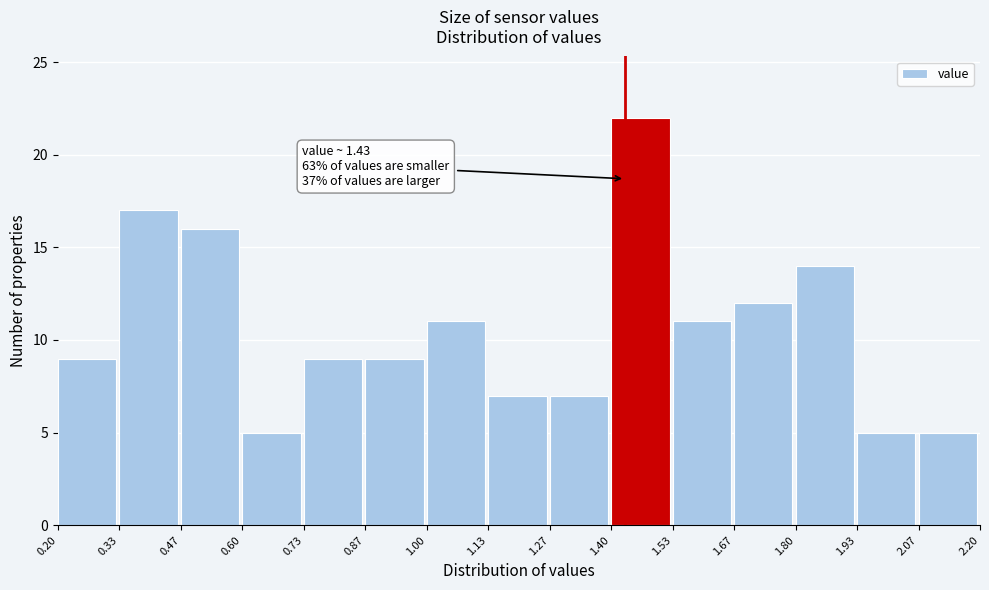

Which range on the x-axis has the tallest bar?

1.40 to 1.53